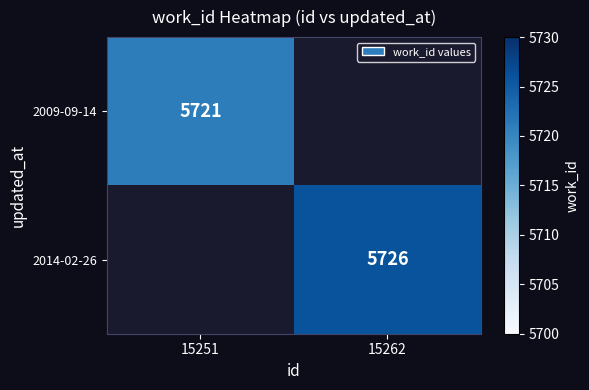

Is it true that 2009-09-14 equals 5721 at 15251?

True